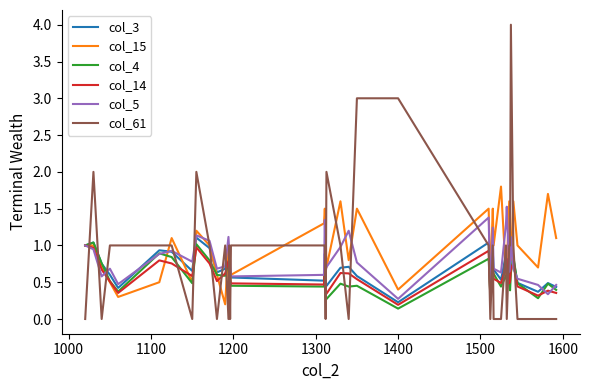

What is the greatest value displayed?

4.0